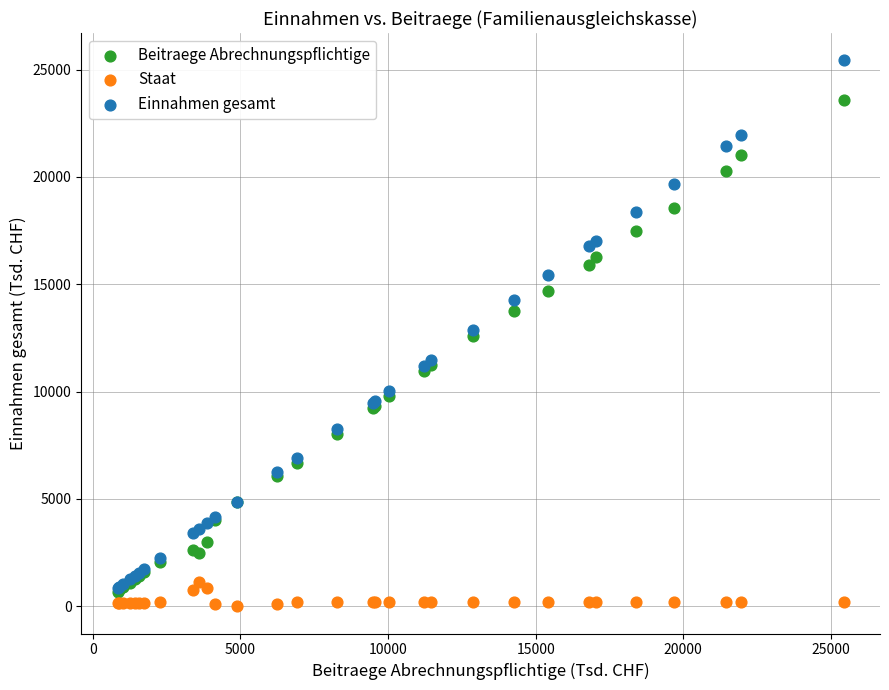

Which series has the widest spread of Y values?

Einnahmen gesamt